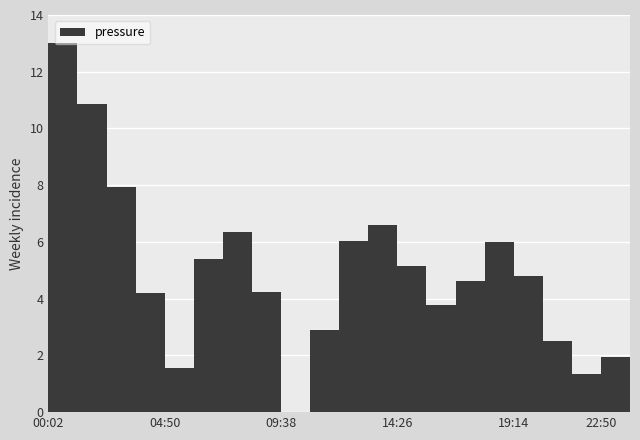

What is the sum of all values?

99.1